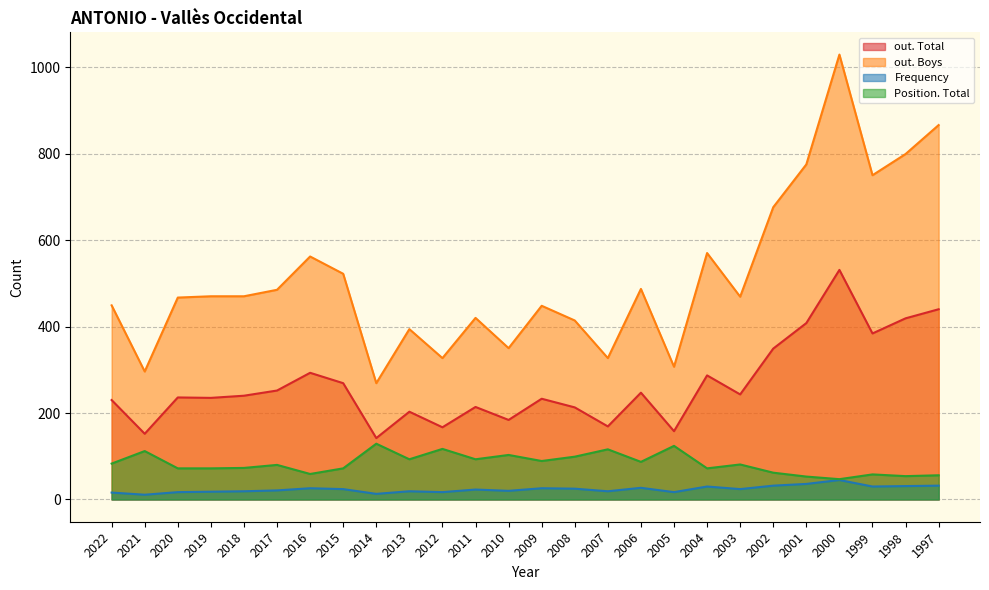

How many categories are shown in the chart?

26